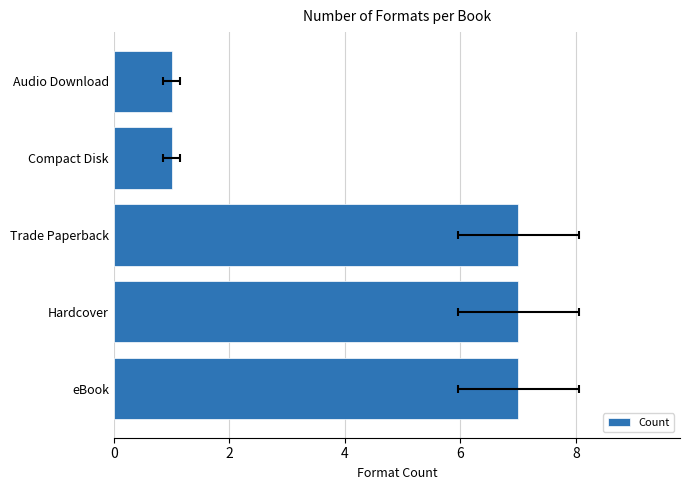

What is the minimum value shown in the chart?

1